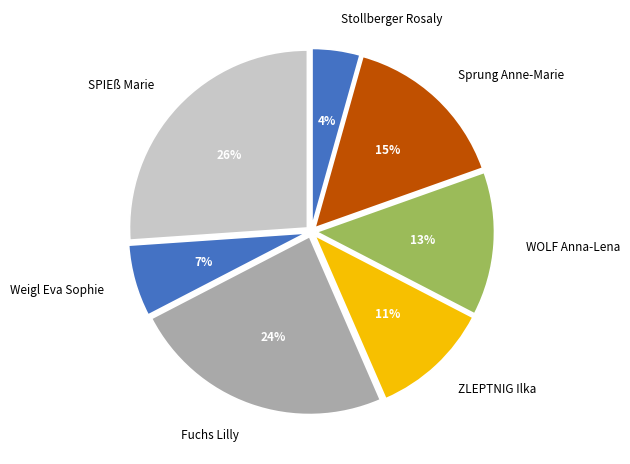

Approximately how many times larger is the value at Sprung Anne-Marie compared to Fuchs Lilly?

0.6